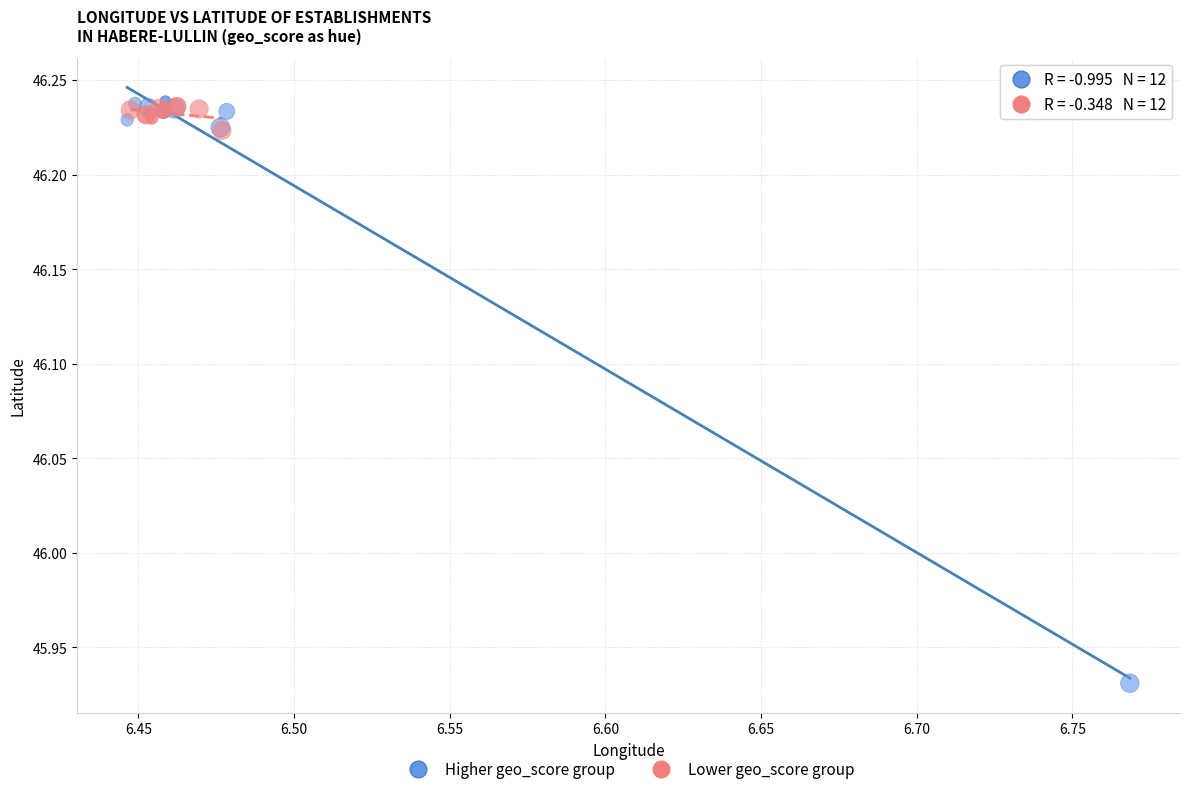

Which series reaches the minimum Y coordinate?

Higher geo_score group